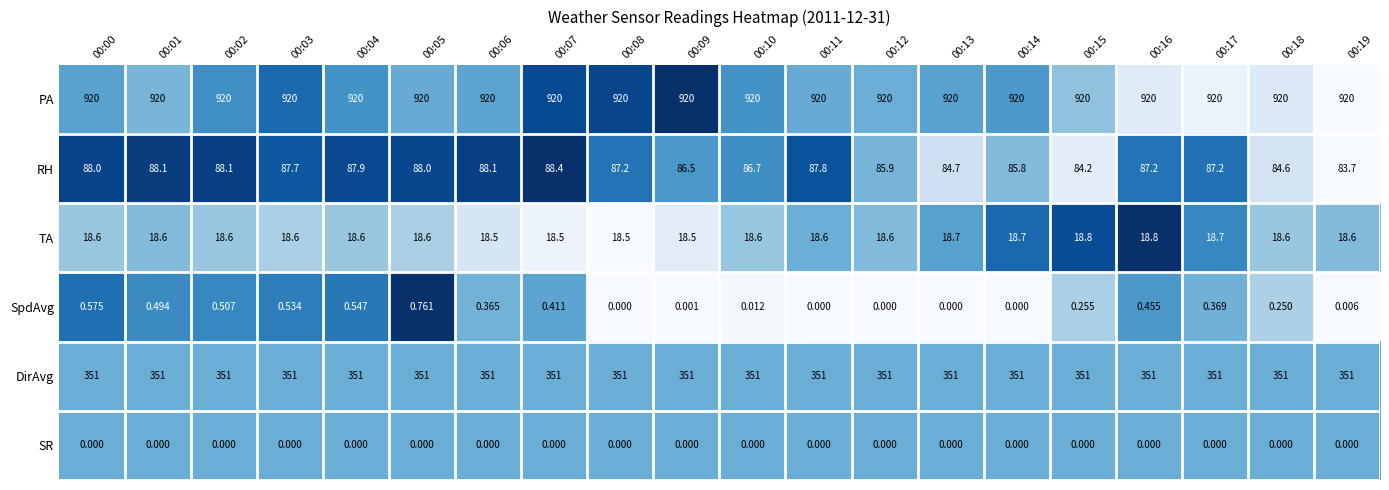

Rank the series by their maximum value, from highest to lowest.

PA, DirAvg, RH, TA, SpdAvg, SR